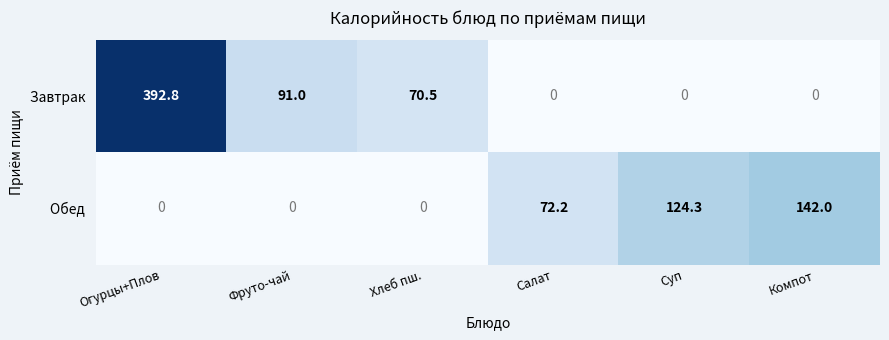

At which category does the chart reach its peak across all series?

Огурцы+Плов